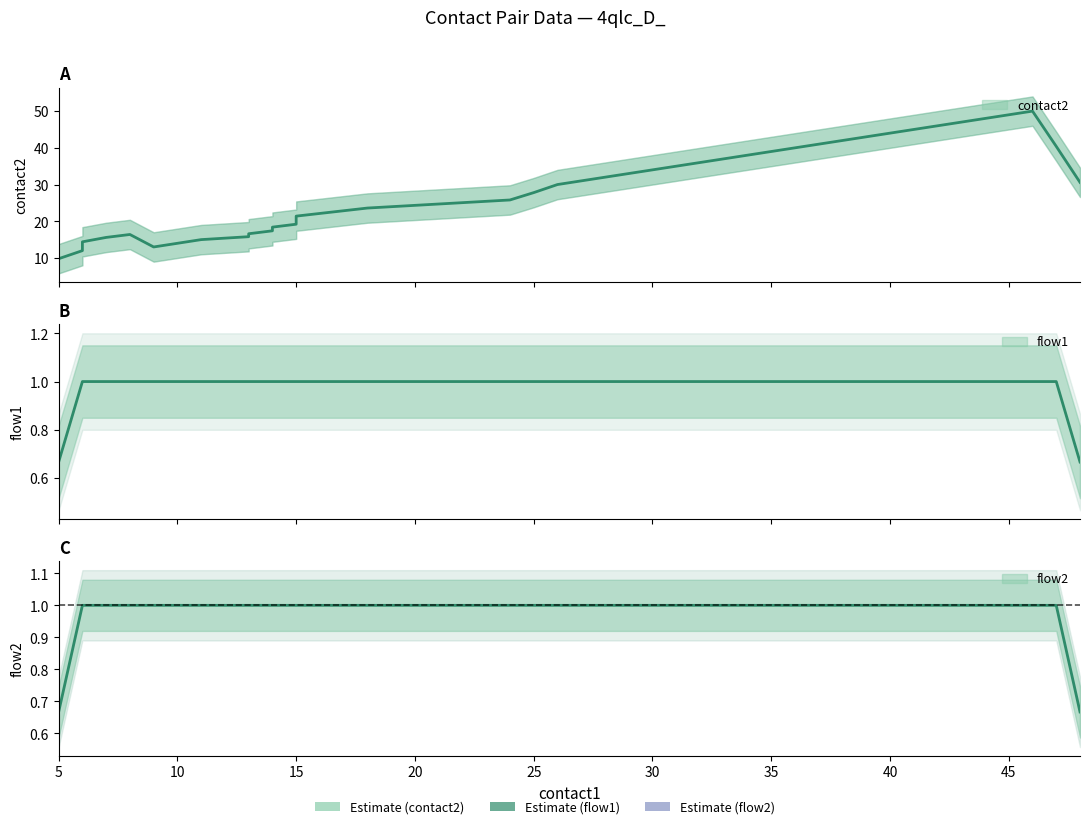

Which series has the largest range (max minus min)?

contact2